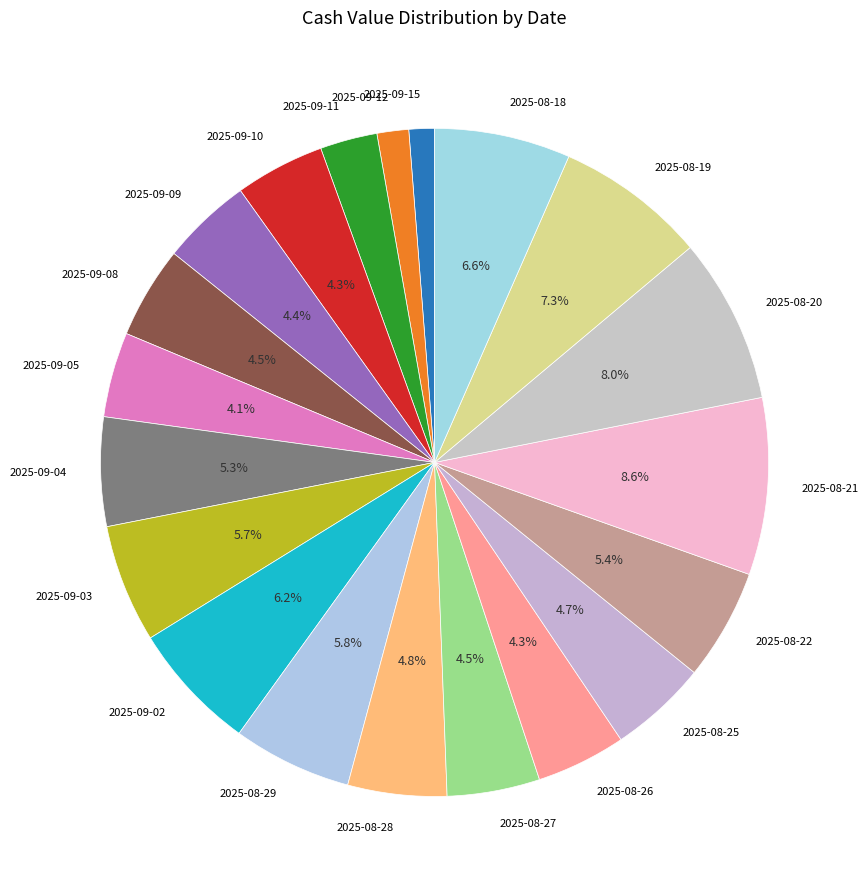

Which has a higher value, 2025-08-28 or 2025-08-29?

2025-08-29